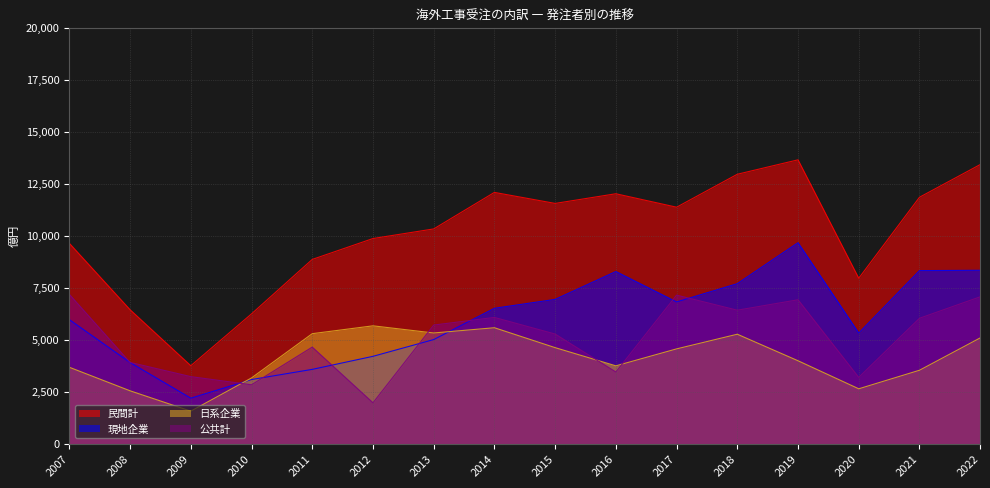

What are all the series names shown in the legend?

民間計, 現地企業, 日系企業, 公共計